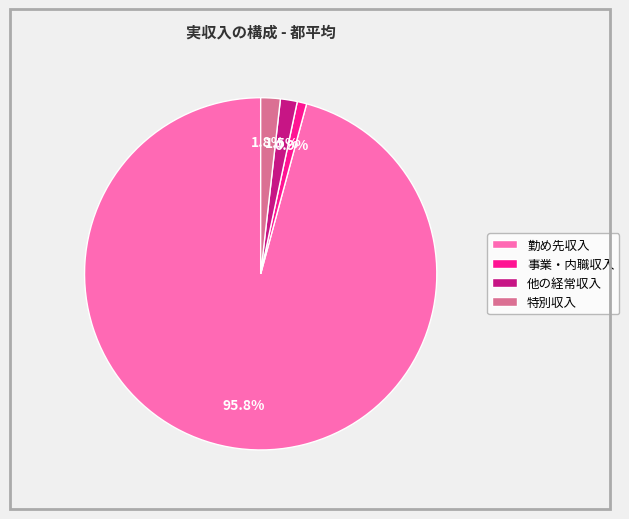

Is it true that 事業・内職収入 is 1% of the pie?

True